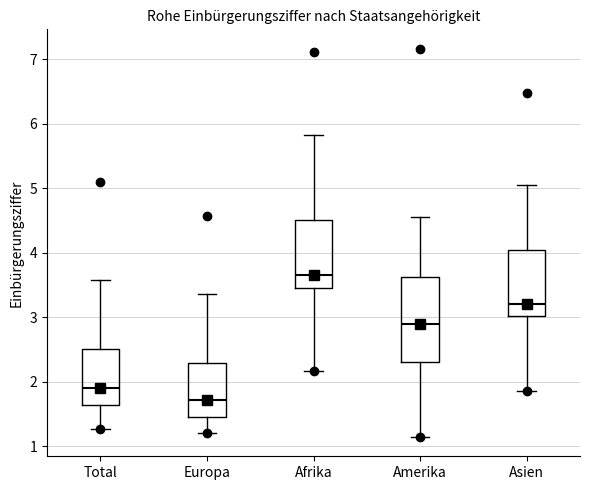

Reading left to right, transcribe this box plot: for each box, give where its median line is, the range the box spans, and where its two whiskers end, as read against the y-axis. The values are not printed on the chart, so give them approximately, as read against the axis.

Total: median 1.9, box 1.6 to 2.5, whiskers 1.3 to 3.6
Europa: median 1.7, box 1.5 to 2.3, whiskers 1.2 to 3.4
Afrika: median 3.7, box 3.4 to 4.5, whiskers 2.2 to 5.8
Amerika: median 2.9, box 2.3 to 3.6, whiskers 1.1 to 4.6
Asien: median 3.2, box 3.0 to 4.0, whiskers 1.9 to 5.1